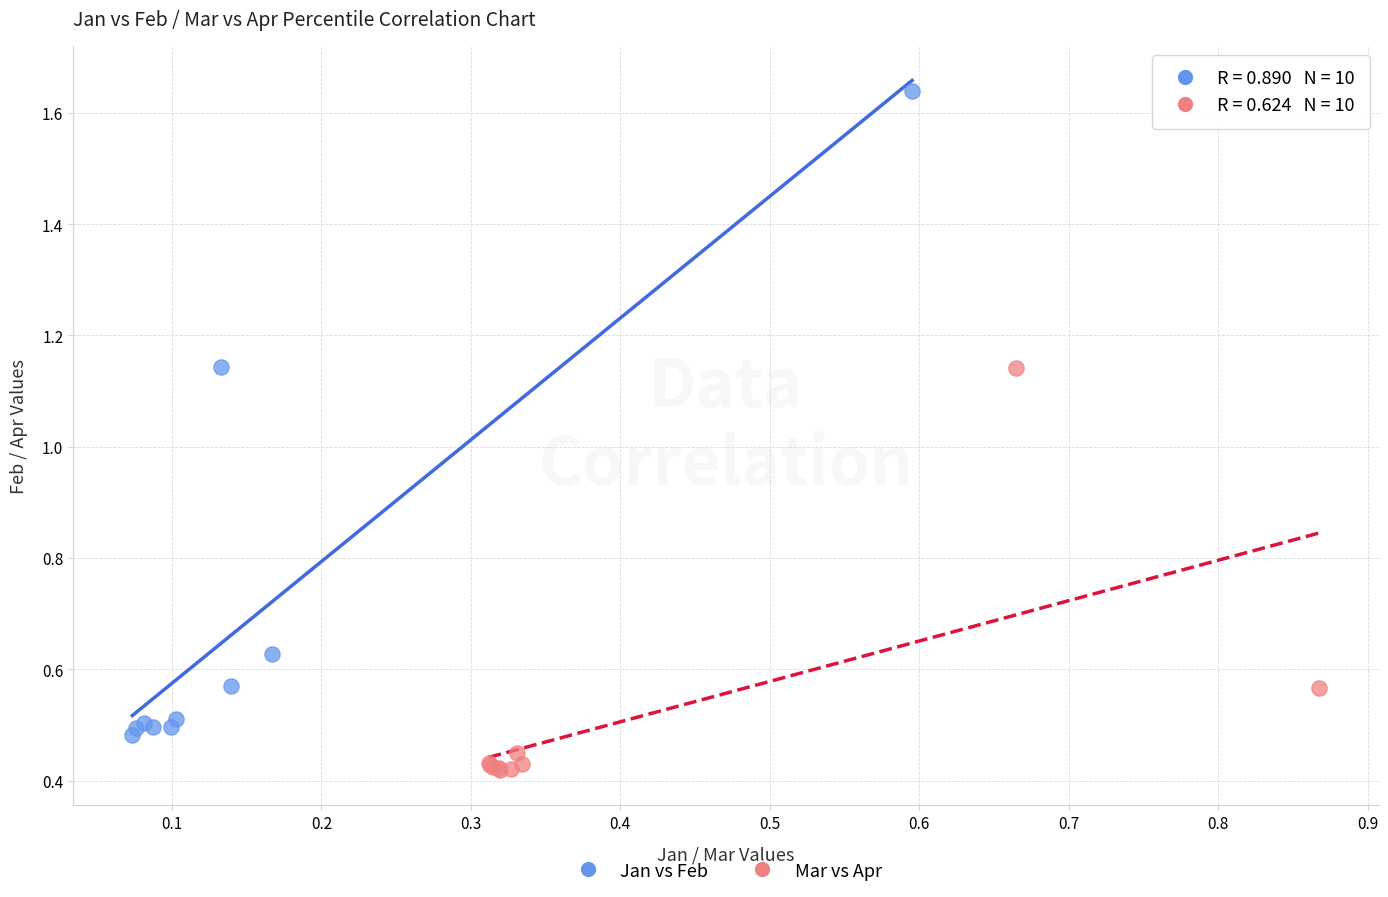

Which series reaches the maximum Y coordinate?

Jan vs Feb